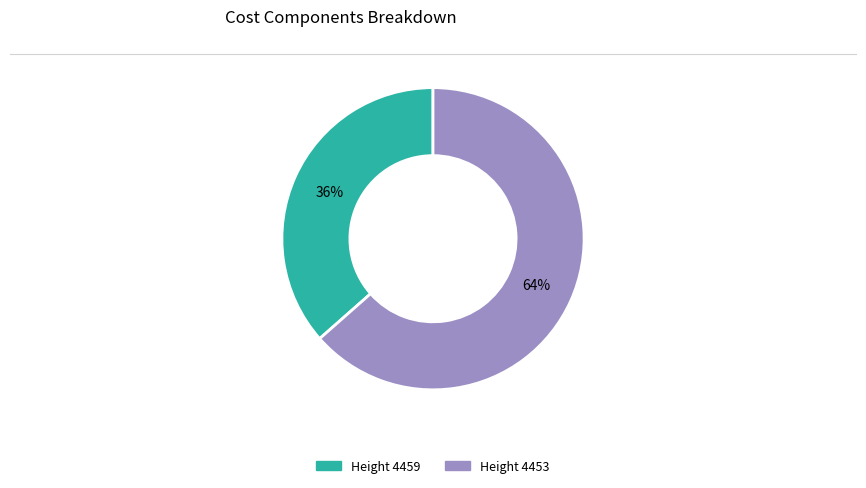

To the nearest percent, what is the average slice percentage?

50%